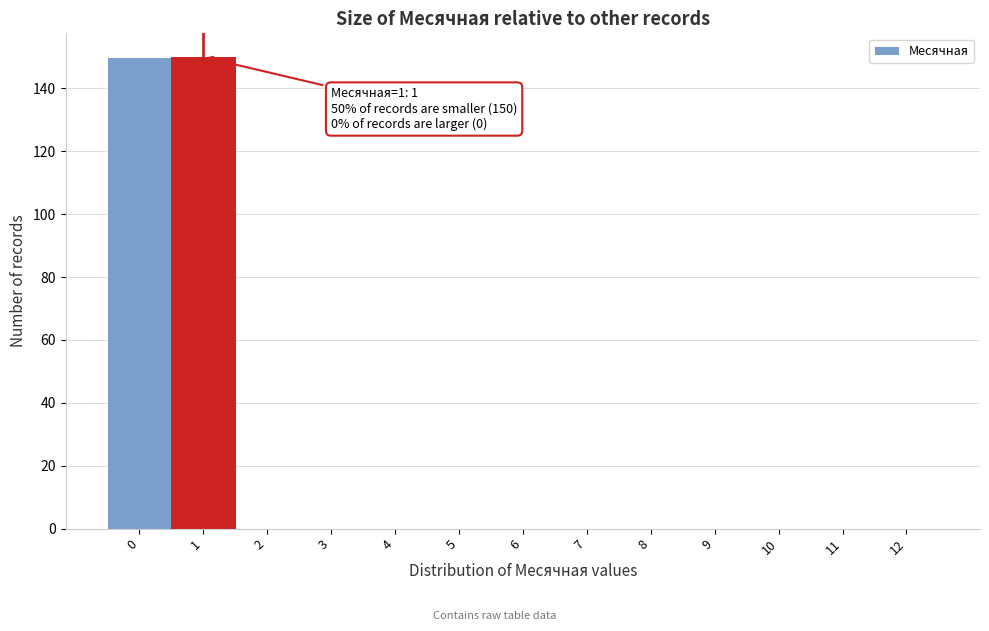

Reading left to right, extract all data points from this chart.

0=150	1=150	2=0	3=0	4=0	5=0	6=0	7=0	8=0	9=0	10=0	11=0	12=0